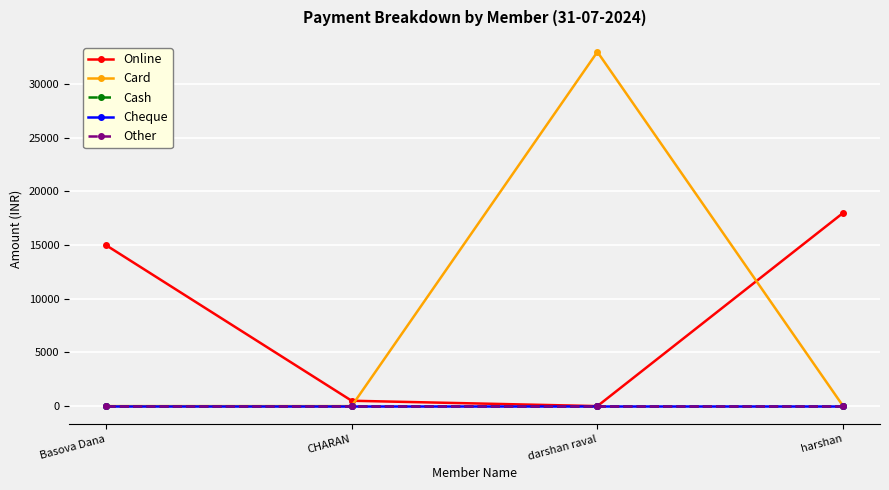

What is the difference between the maximum and minimum values in the Card series?

33000